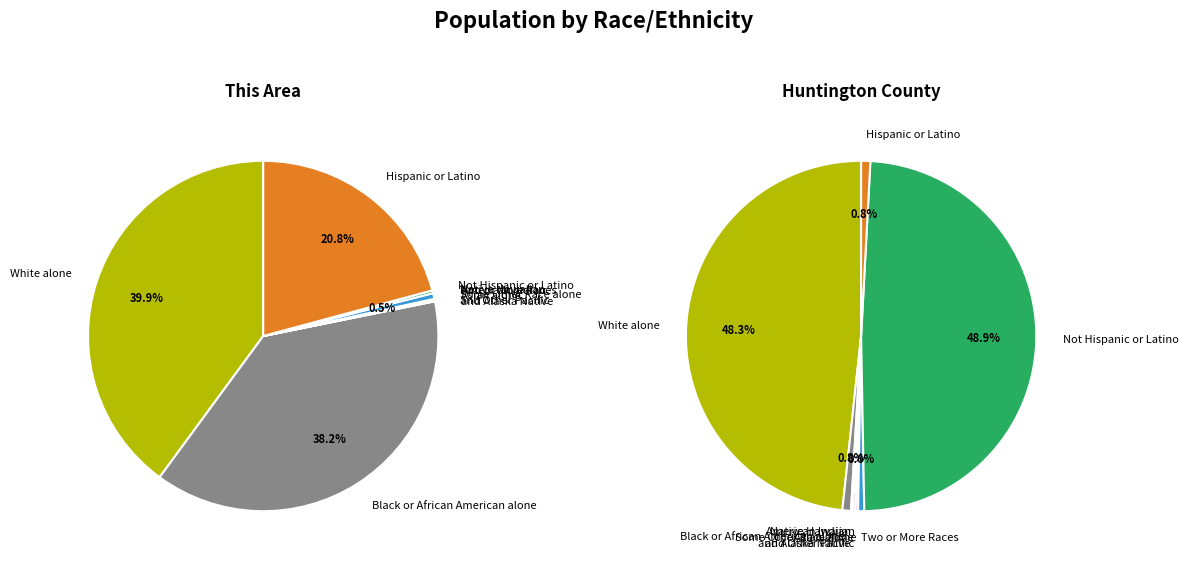

Does Two or More Races represent more than half of the total?

No